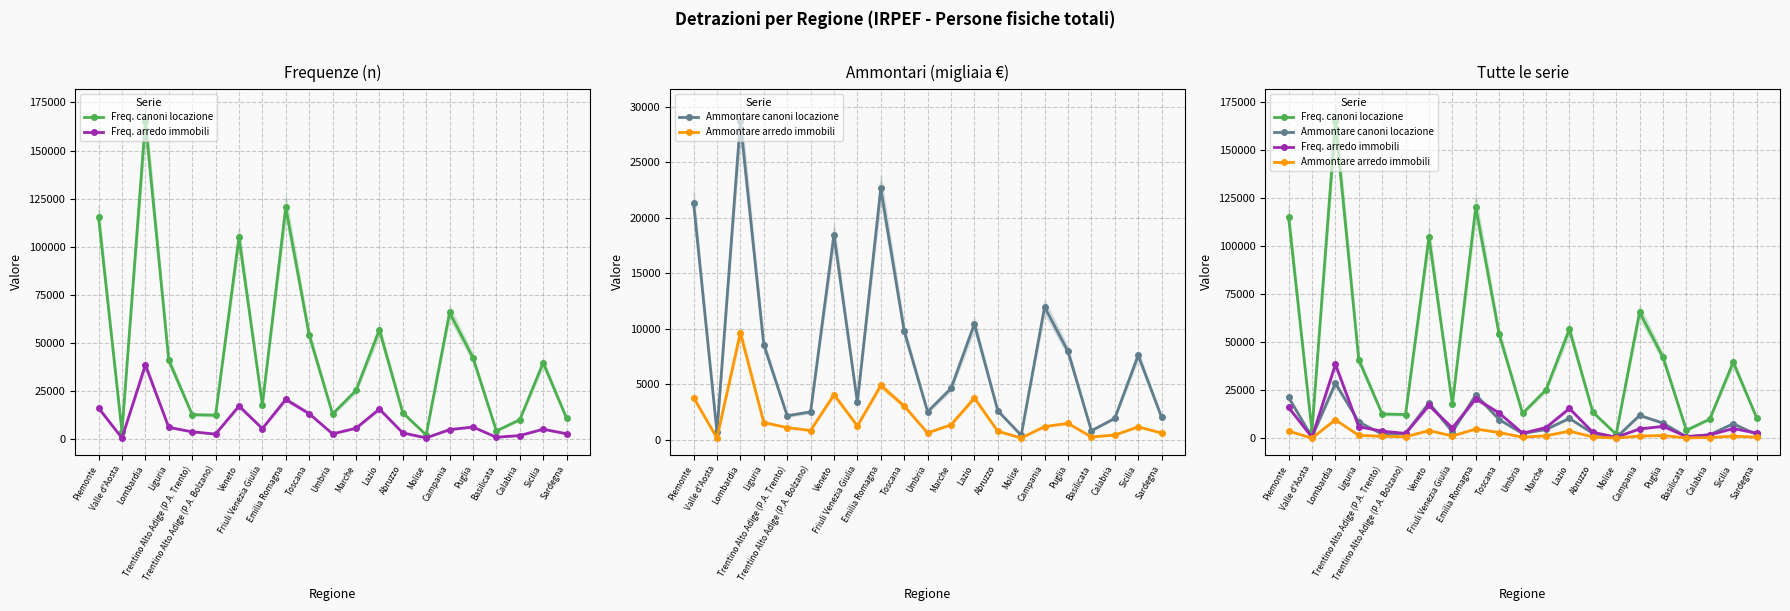

True or false: Ammontare arredo immobili has a value of 275 at Sardegna.

False